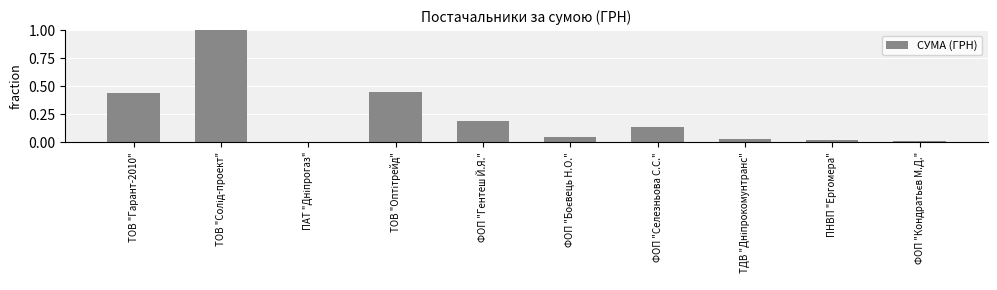

Are the bars horizontal?

No